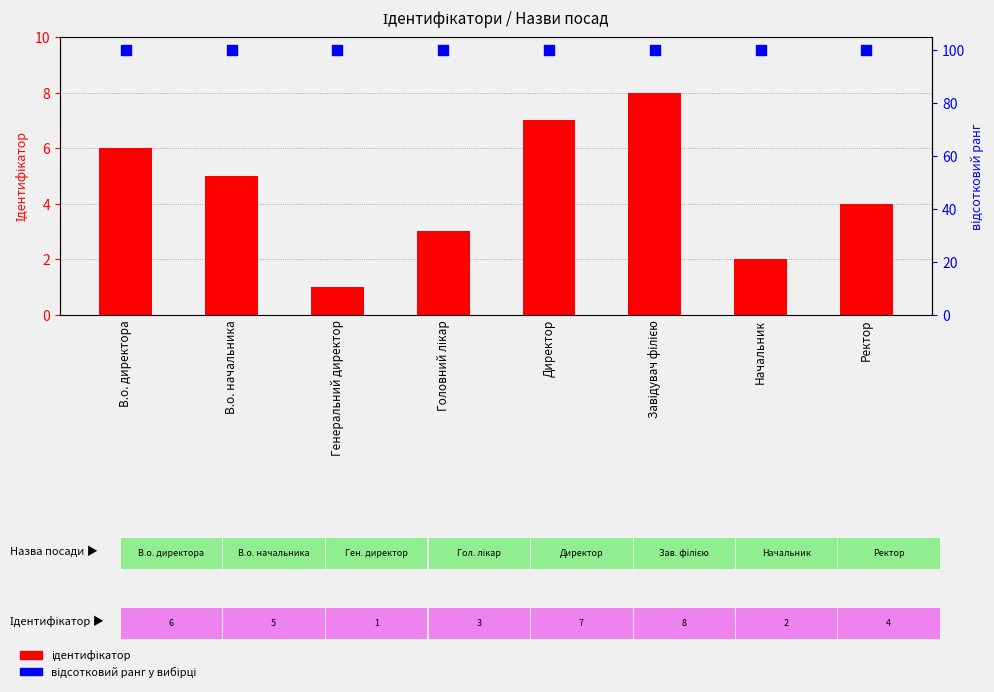

Which series has the widest spread of Y values?

Ідентифікатор